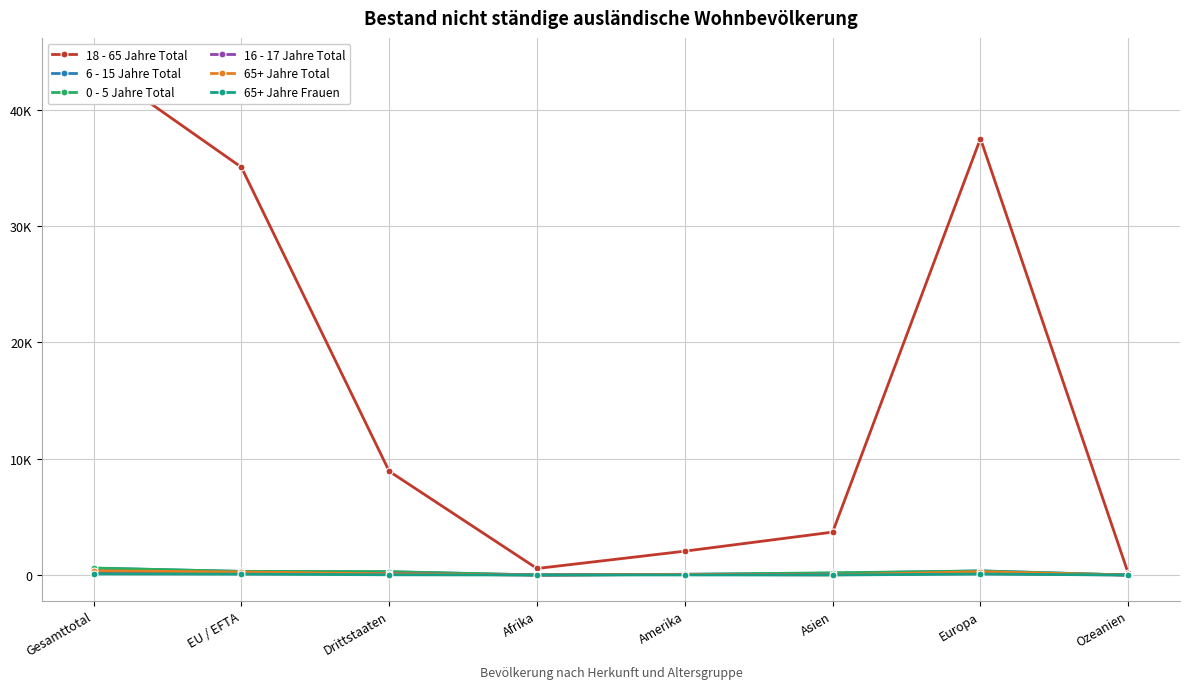

Which series ends up on top after the final intersection of 0 - 5 Jahre Total and 65+ Jahre Total?

65+ Jahre Total